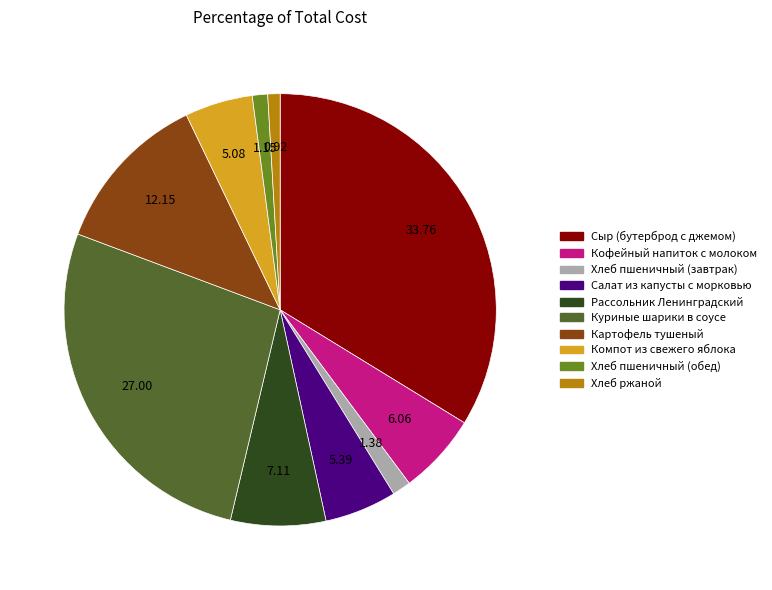

True or false: Компот из свежего яблока accounts for 5% of the total.

True